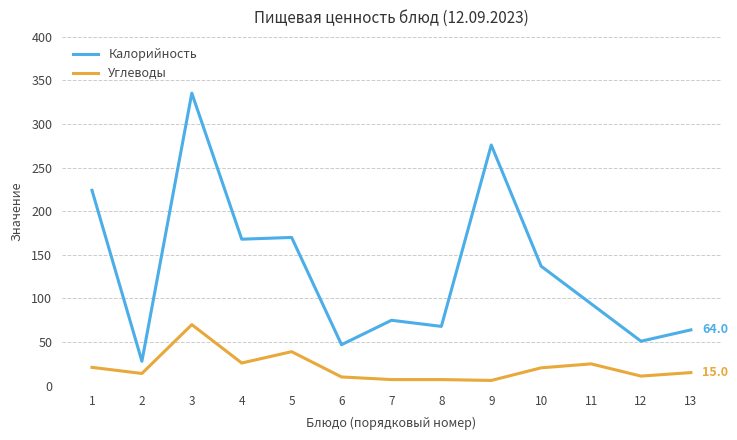

Which series has the largest total across all categories?

Калорийность